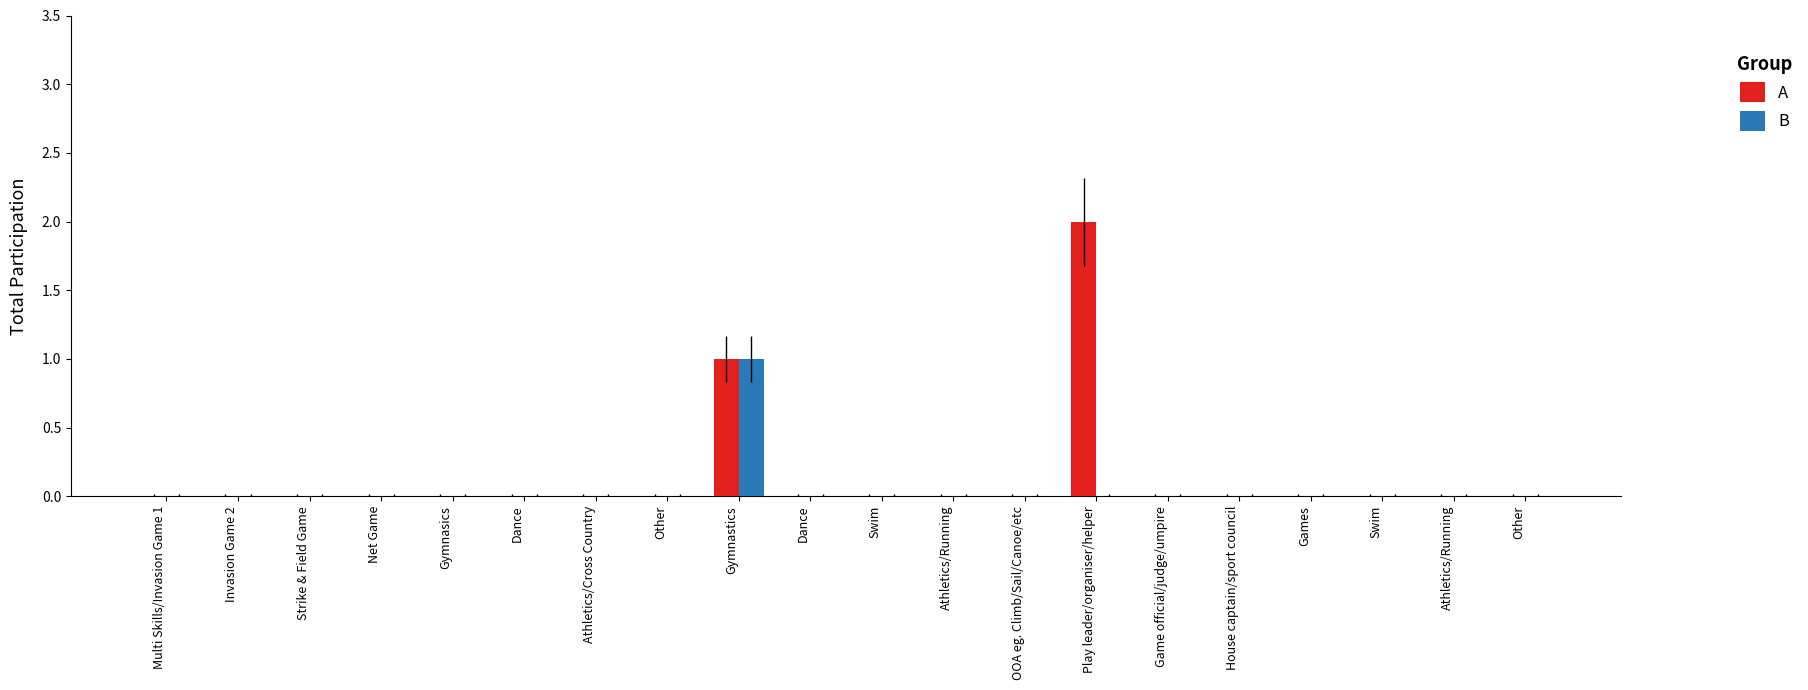

What is the sum of the A values at Multi Skills/Invasion Game 1 and Gymnastics?

1